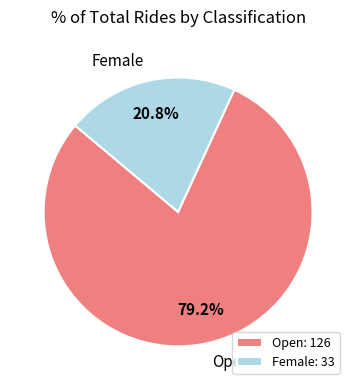

Is Female the majority of the pie?

No